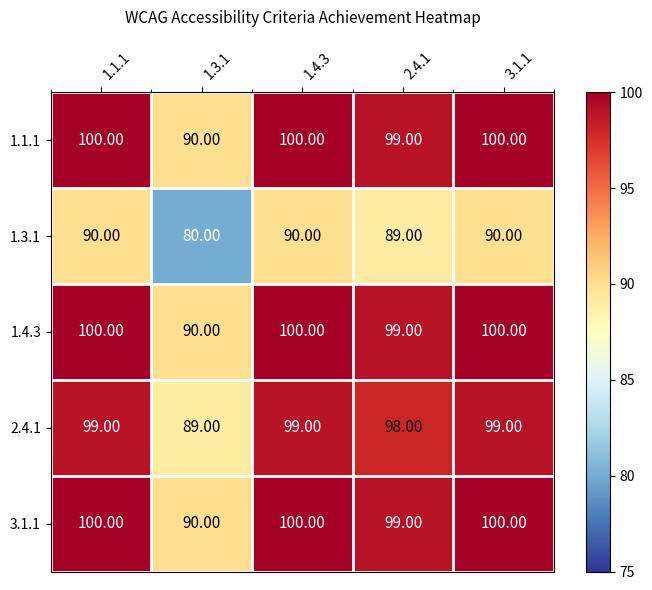

What is the spread (max minus min) of values at 2.4.1?

10